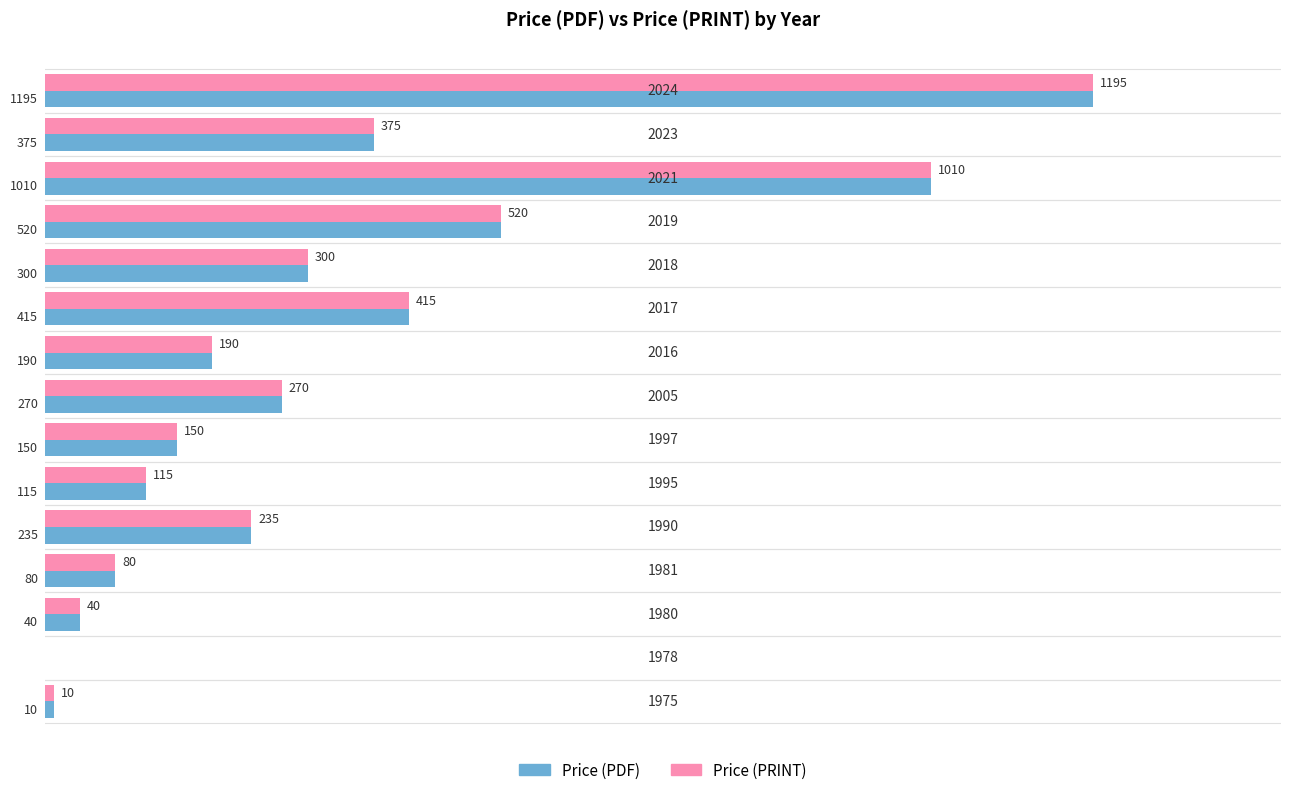

The value of Price (PRINT) at 0 is 254. True or false?

False